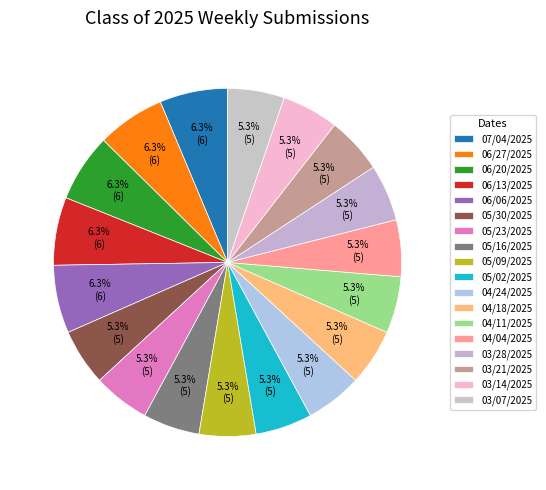

Is 03/14/2025 the majority of the pie?

No